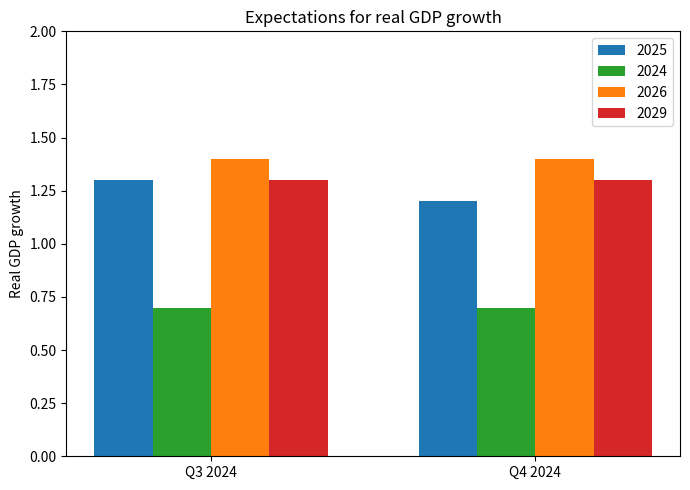

Reading left to right, list all the values displayed in this chart.

2025: 1.3	1.2
2024: 0.7	0.7
2026: 1.4	1.4
2029: 1.3	1.3